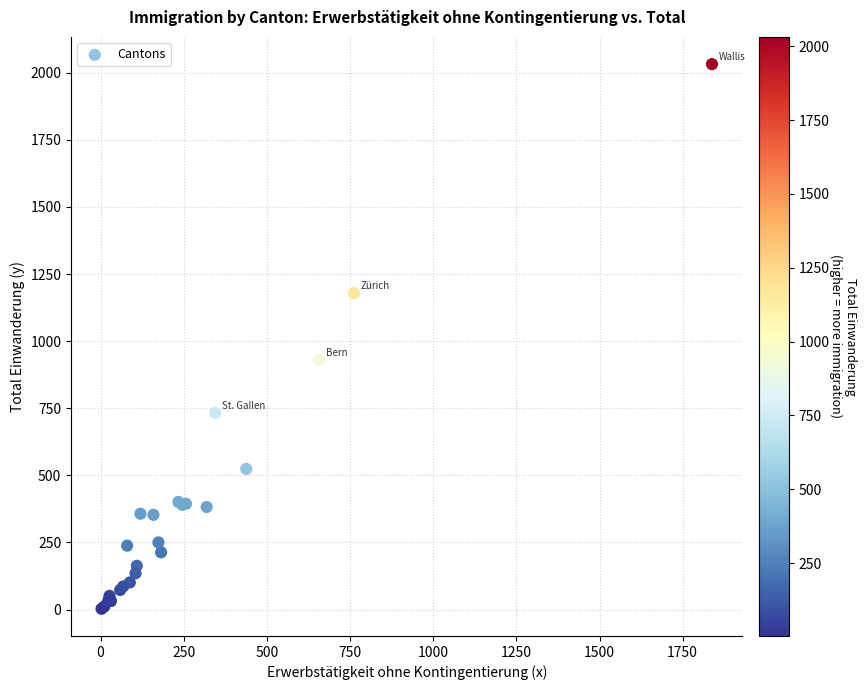

What Y value in the scatter plot is closest to 1017?

930